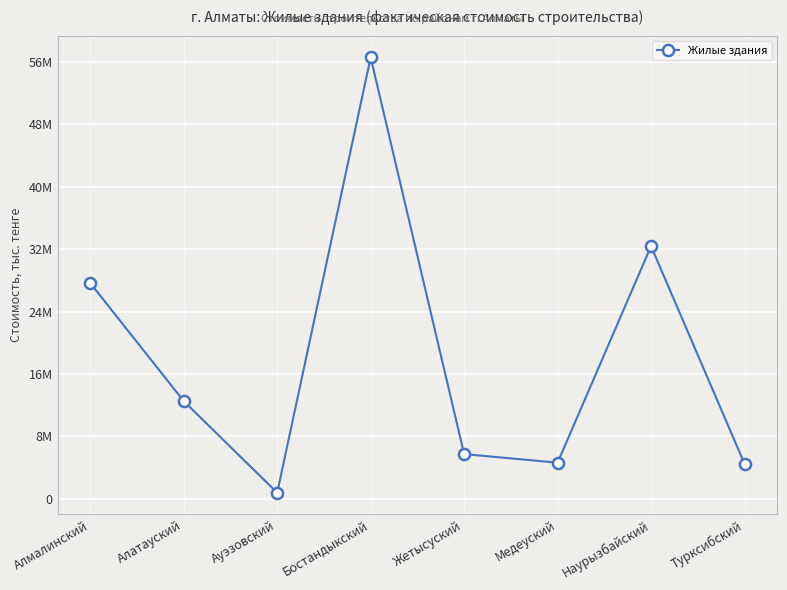

Reading right to left, transcribe all the data shown in this chart.

Турксибский=4487253	Наурызбайский=32389114	Медеуский=4631325	Жетысуский=5733279	Бостандыкский=56588949	Ауэзовский=781235	Алатауский=12521093	Алмалинский=27657997